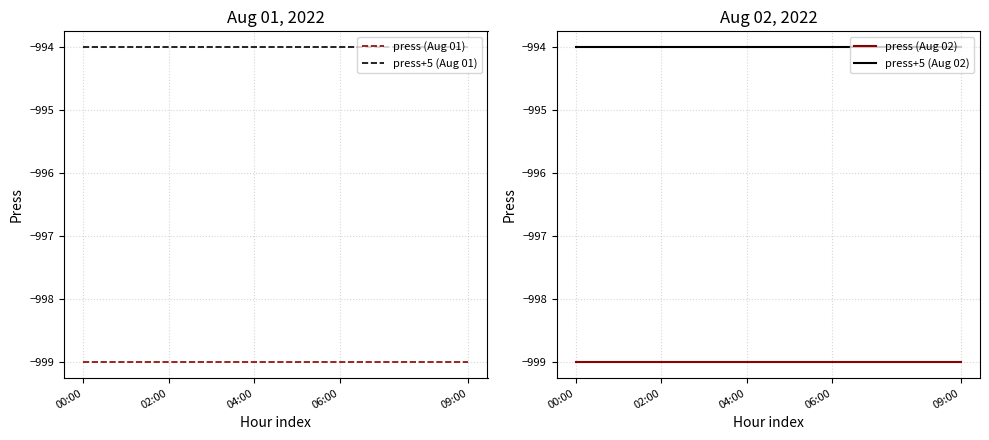

Reading left to right, what are all the values shown in this chart?

press (Aug 01): -999	-999	-999	-999	-999	-999	-999	-999	-999	-999
press+5 (Aug 01): -994	-994	-994	-994	-994	-994	-994	-994	-994	-994
press (Aug 02): -999	-999	-999	-999	-999	-999	-999	-999	-999	-999
press+5 (Aug 02): -994	-994	-994	-994	-994	-994	-994	-994	-994	-994